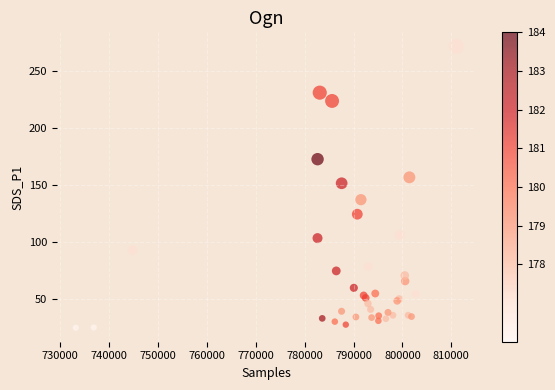

What Y value in the scatter plot is closest to 148?

151.5